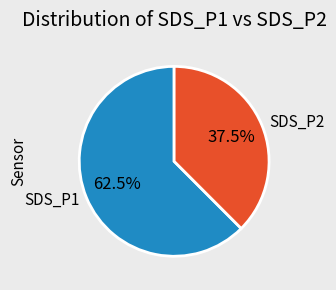

Combined, do SDS_P1 and SDS_P2 account for over 50%?

Yes